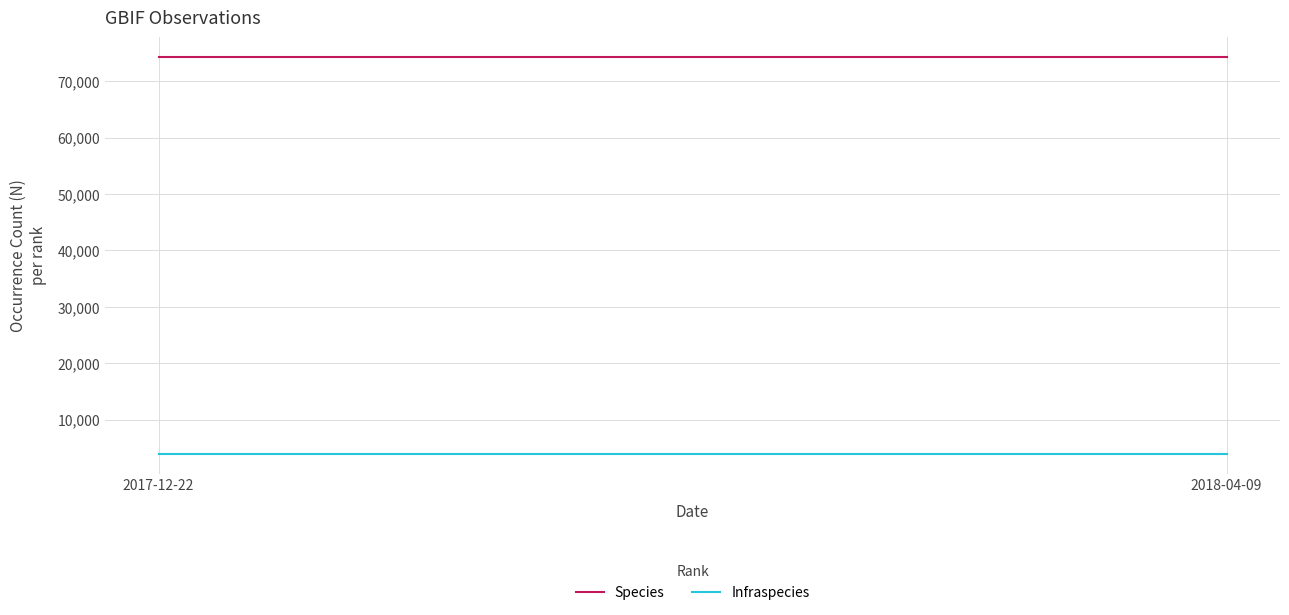

What is the lowest value of the Species series?

74263